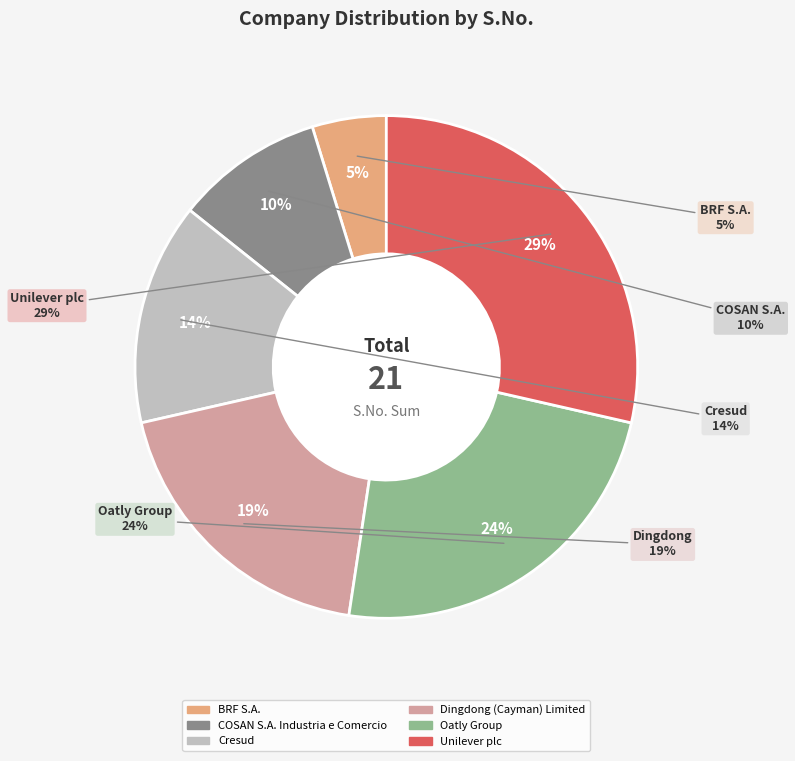

Combined, do Dingdong (Cayman) Limited and Oatly Group account for over 50%?

No